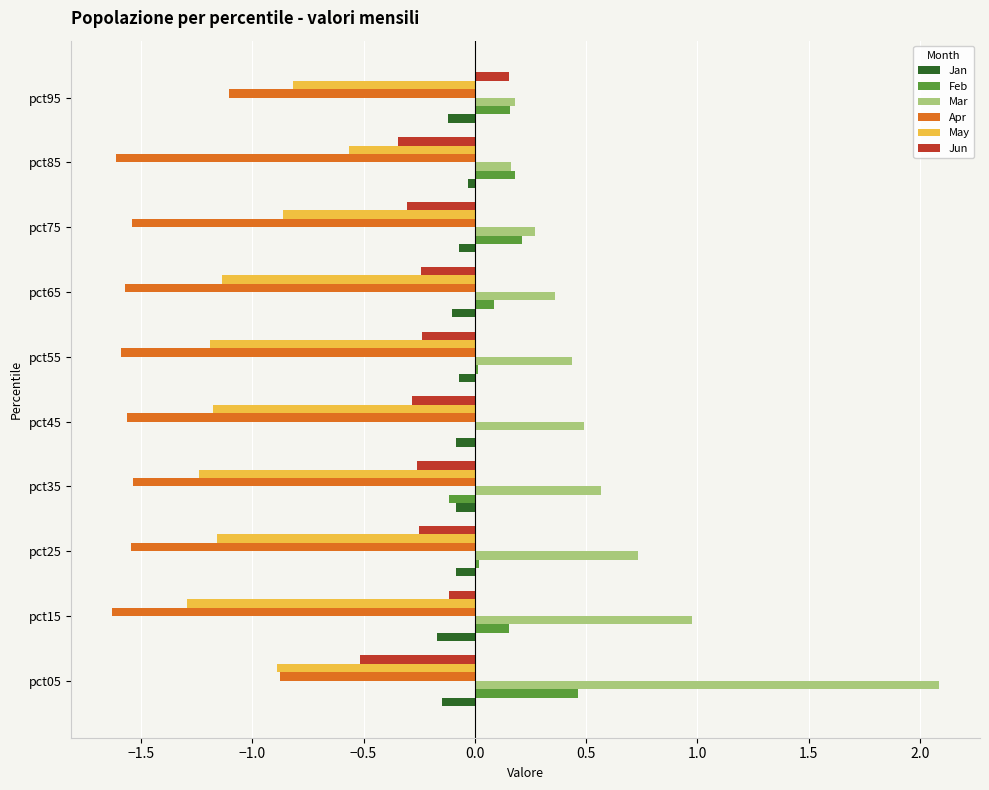

What is the maximum value shown in the chart?

2.1